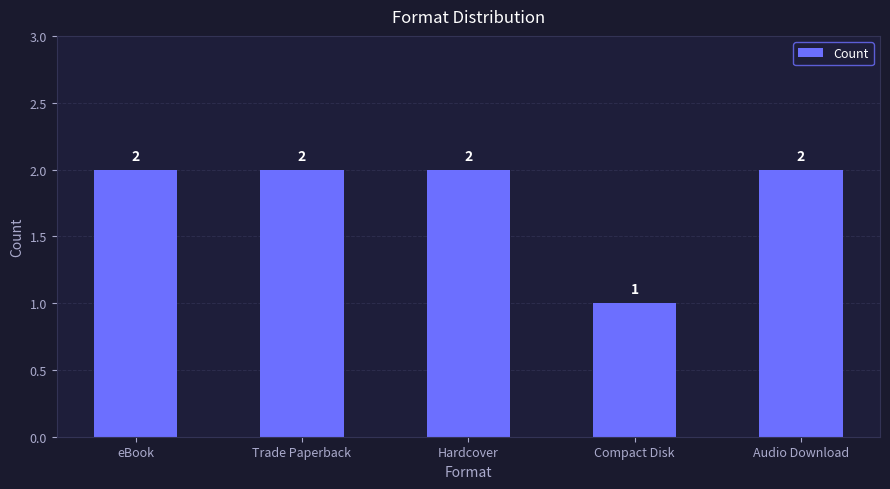

Reading right to left, transcribe all the data shown in this chart.

Audio Download=2	Compact Disk=1	Hardcover=2	Trade Paperback=2	eBook=2